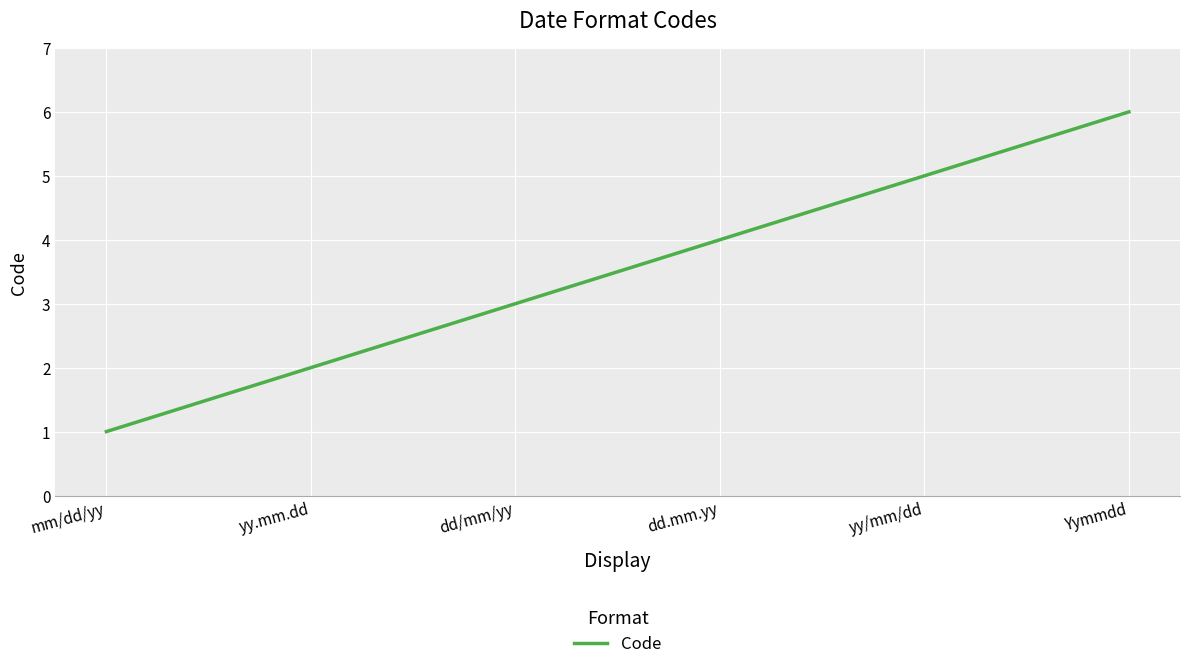

Is this an area chart (filled region under the line)?

No